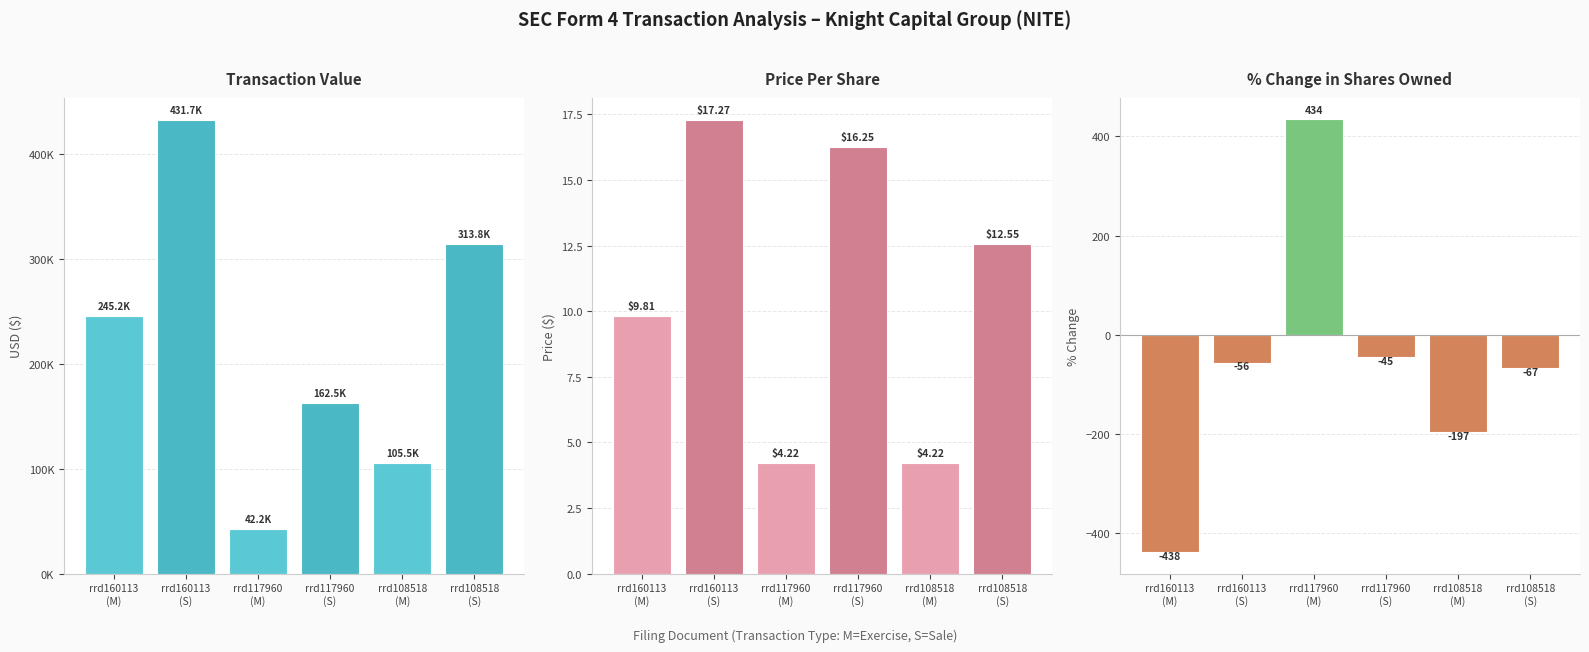

Which label corresponds to the largest value in the chart?

rrd160113
(S)